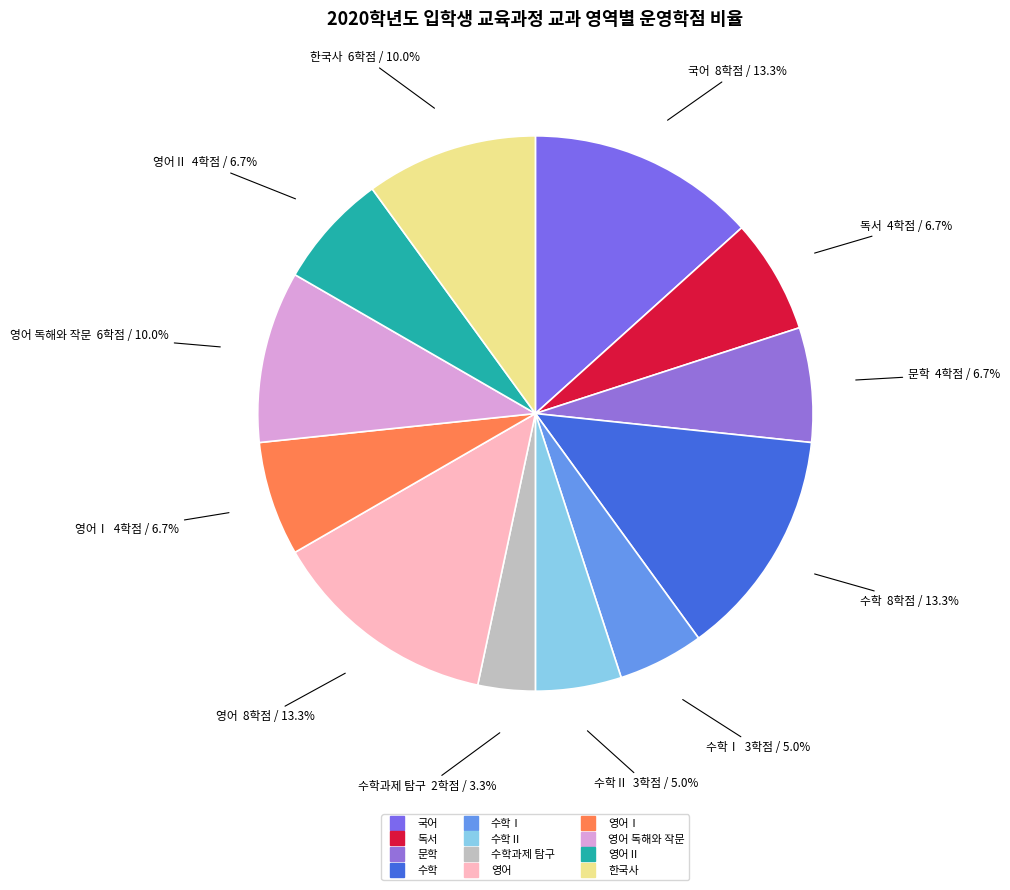

Count the number of slices in the pie.

12